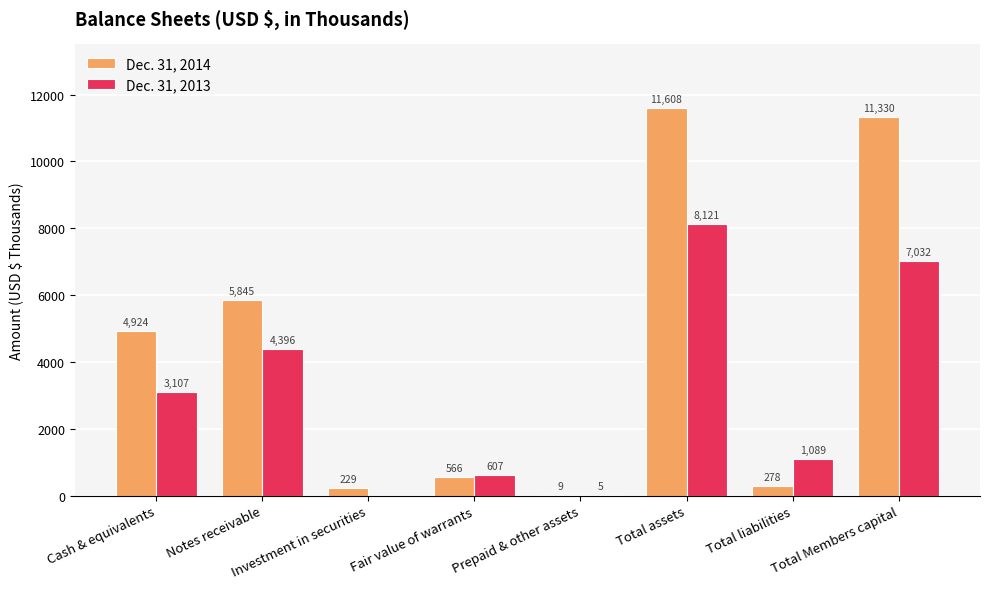

What is the total value across all series at Fair value of warrants?

1173